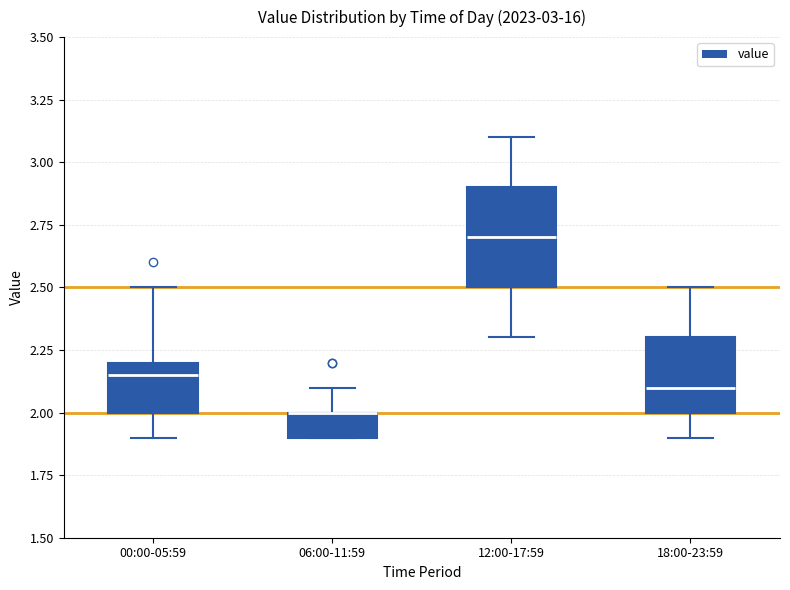

Comparing the boxes themselves (not the whiskers), which one is the tallest?

12:00-17:59